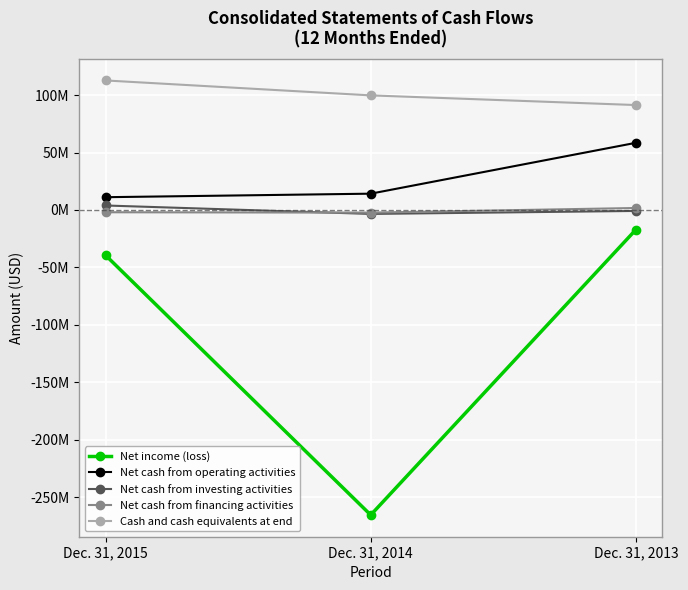

What are all the series names shown in the legend?

Net income (loss), Net cash from operating activities, Net cash from investing activities, Net cash from financing activities, Cash and cash equivalents at end